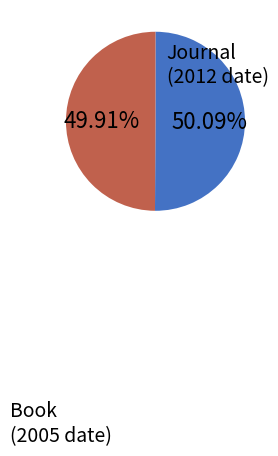

How many slices are in this pie chart?

2